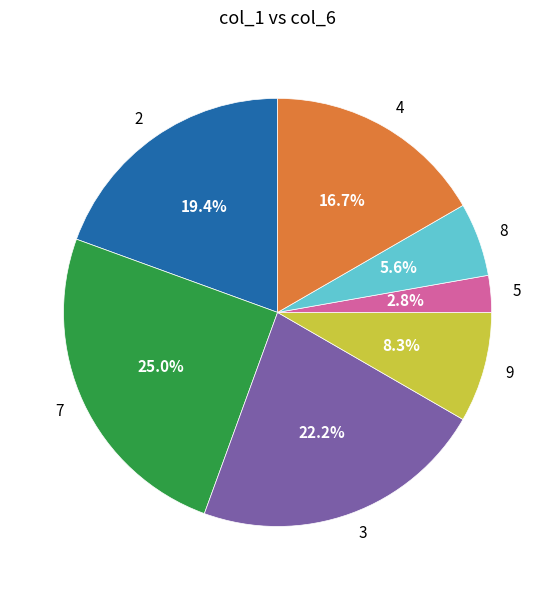

To the nearest percent, what percentage of the pie is 8?

6%